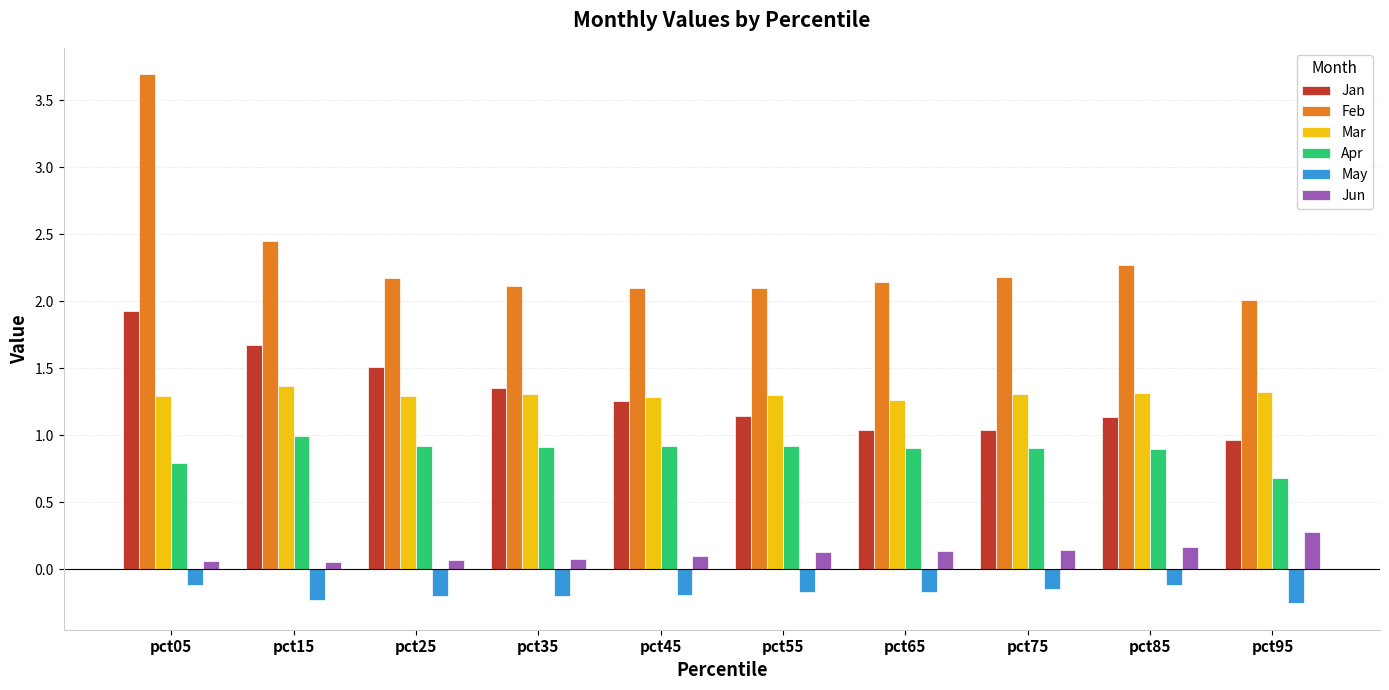

The Apr series shows 1.2 at pct95. True or false?

False